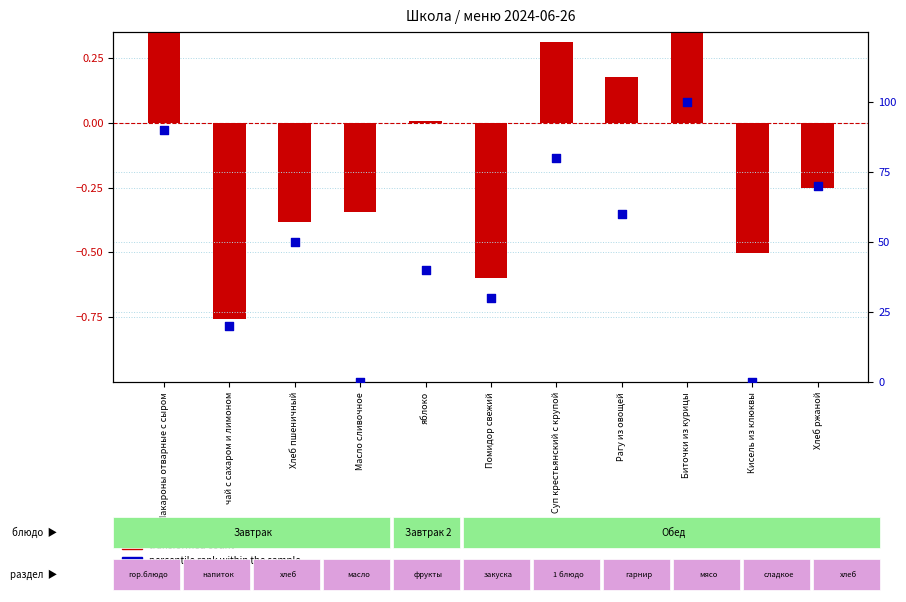

Is the value of transformed count at Масло сливочное greater than the value of percentile rank within the sample at Рагу из овощей?

No